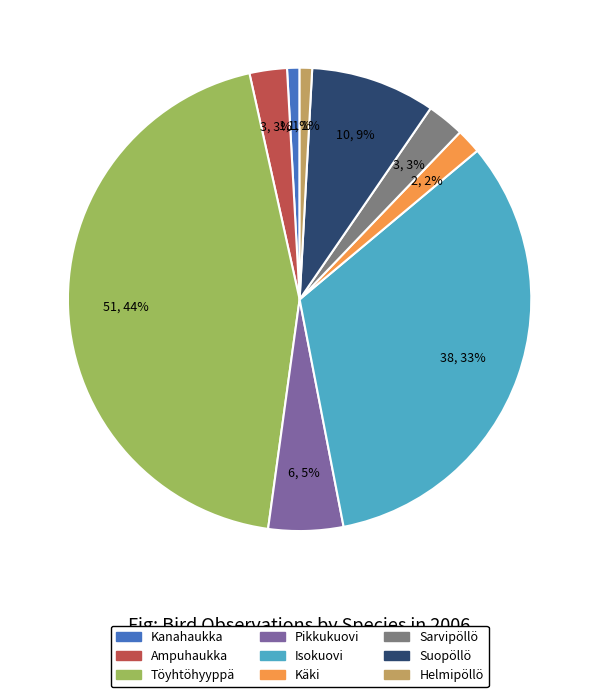

To the nearest percent, what is the difference between the largest and smallest slice percentages?

43%